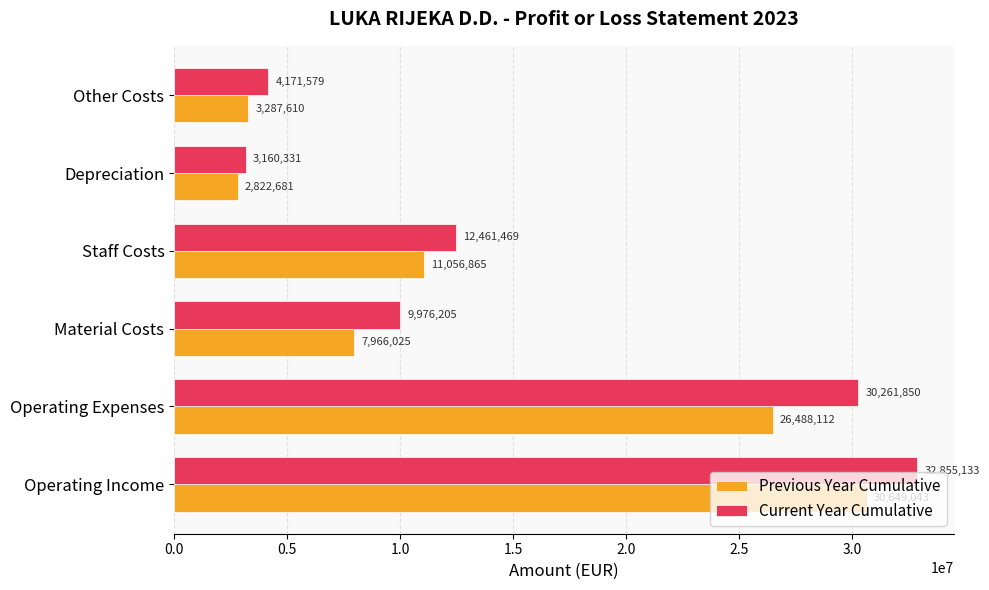

Which series has the largest total across all categories?

Current Year Cumulative